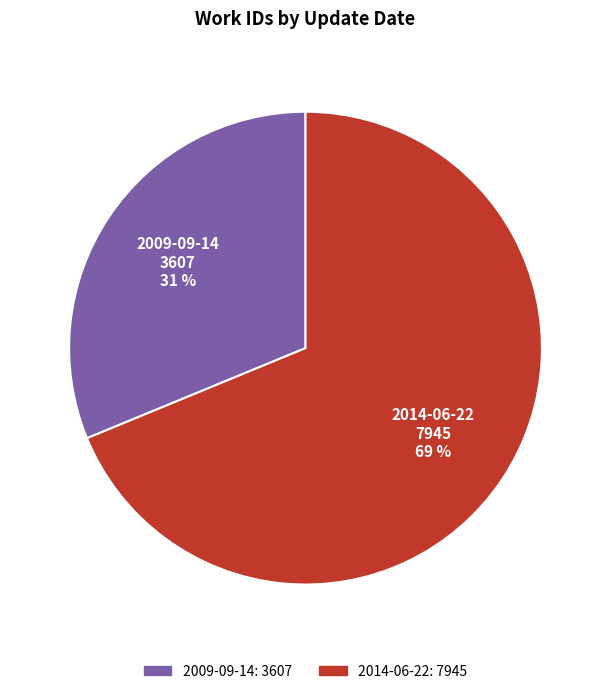

Does 2014-06-22 represent more than half of the total?

Yes